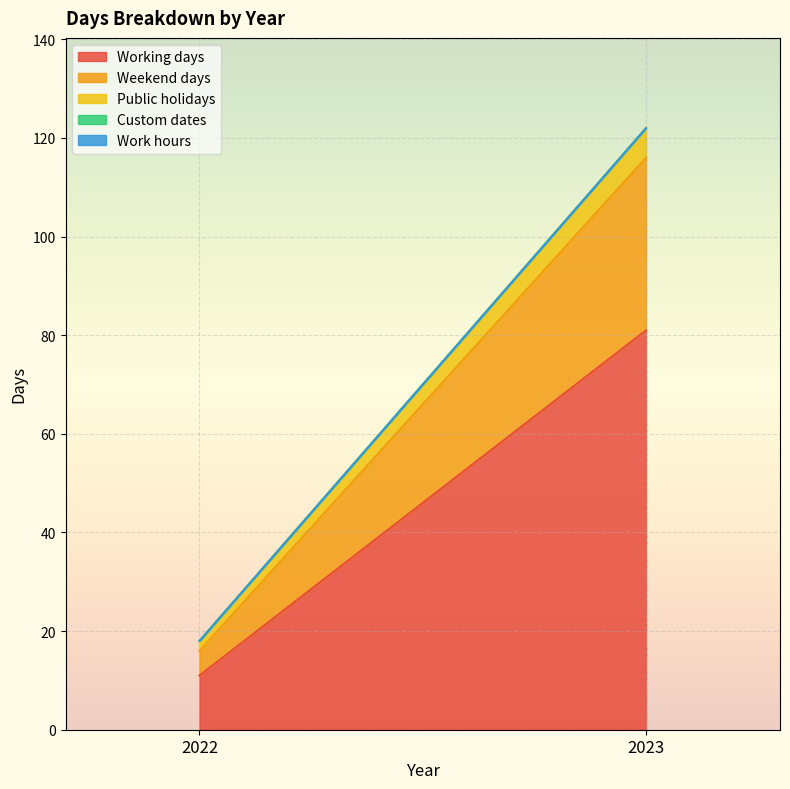

At which label is Working days closest to 46?

2022